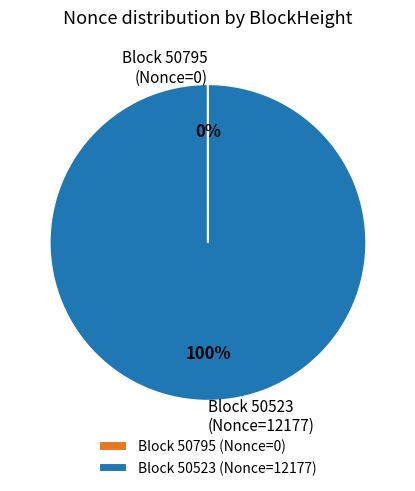

Which slice is the largest?

Block 50523 (Nonce=12177)